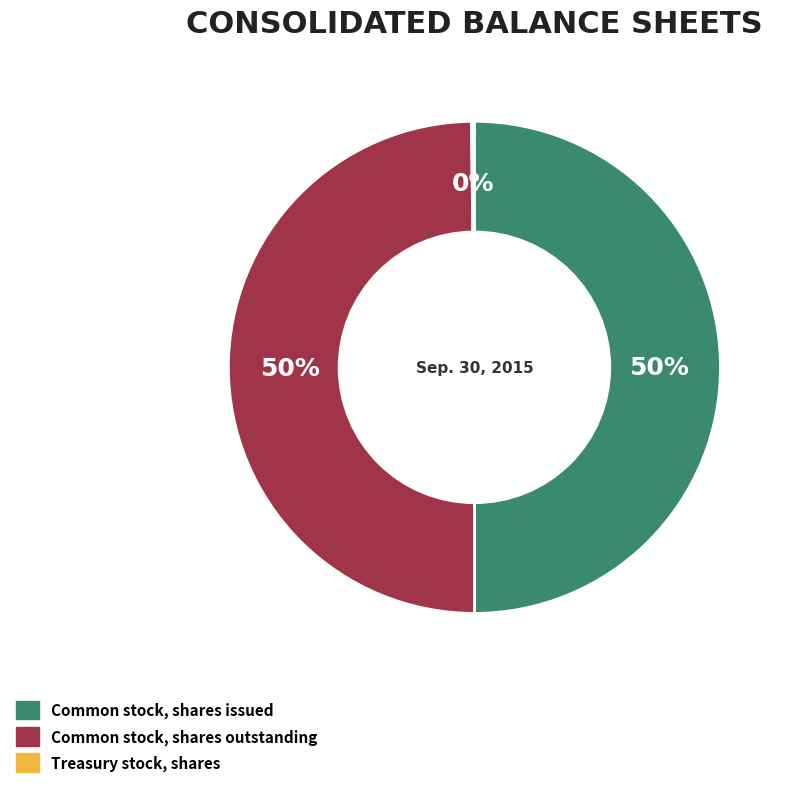

To the nearest percent, what is the average slice percentage?

33%